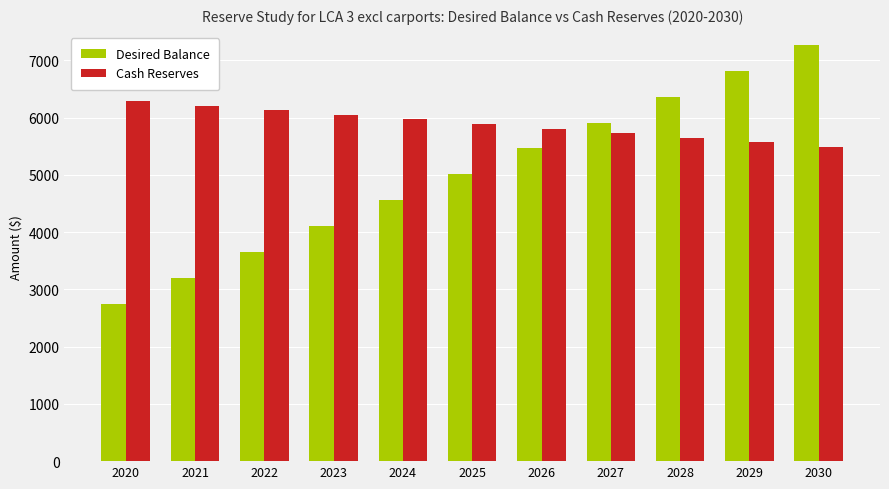

At 2020, list the series in order from largest to smallest.

Cash Reserves, Desired Balance